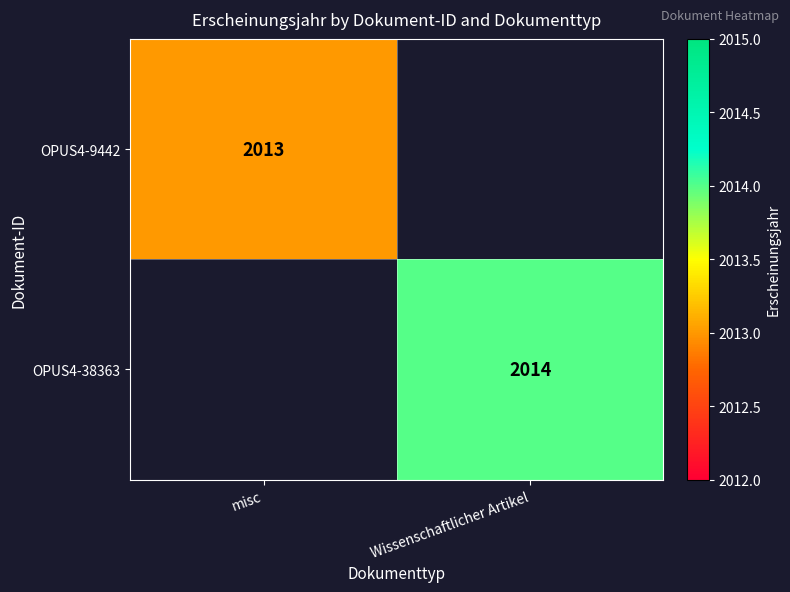

True or false: OPUS4-38363 has a value of 3448 at Wissenschaftlicher Artikel.

False